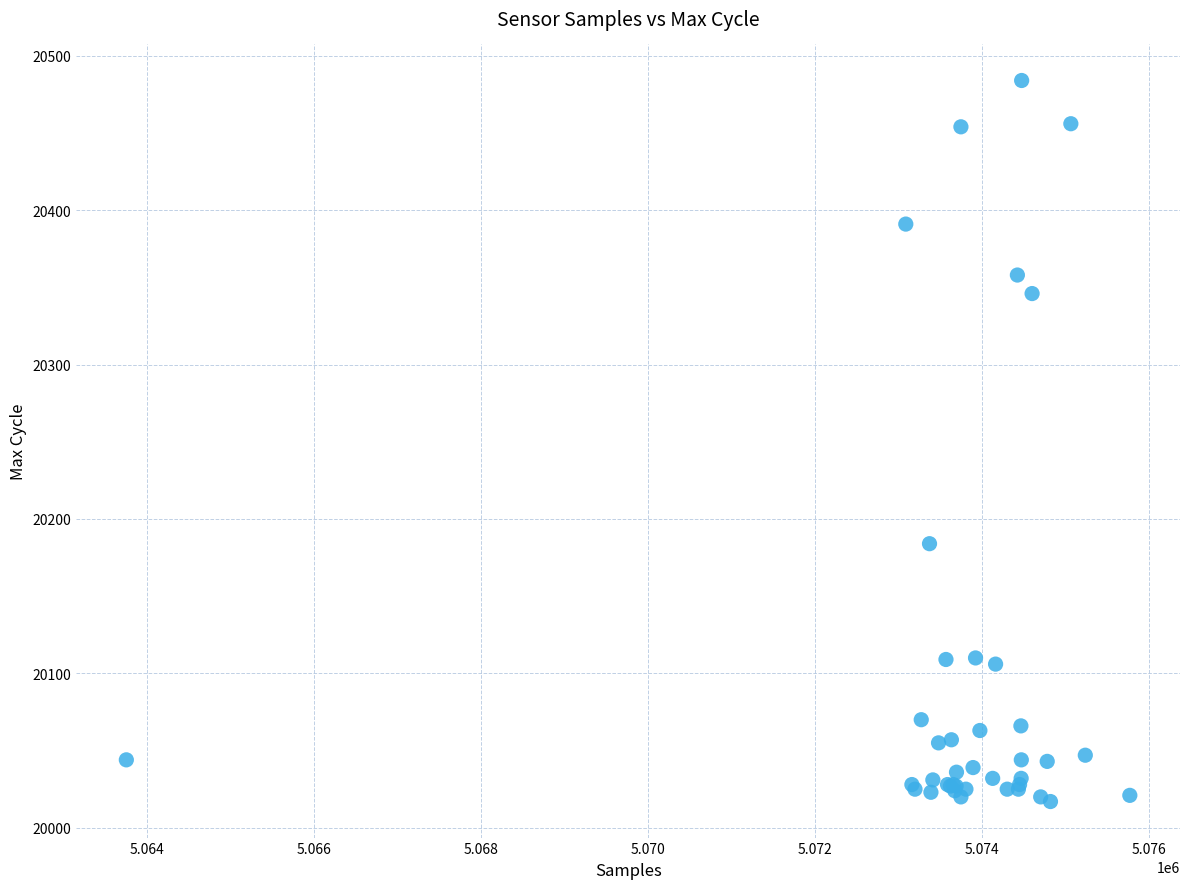

What Y value in the scatter plot is closest to 20250?

20184